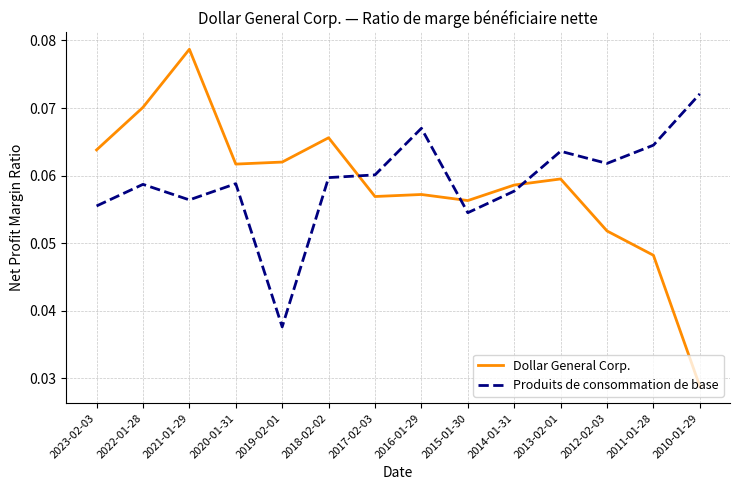

Where is the first local maximum for Produits de consommation de base?

2022-01-28